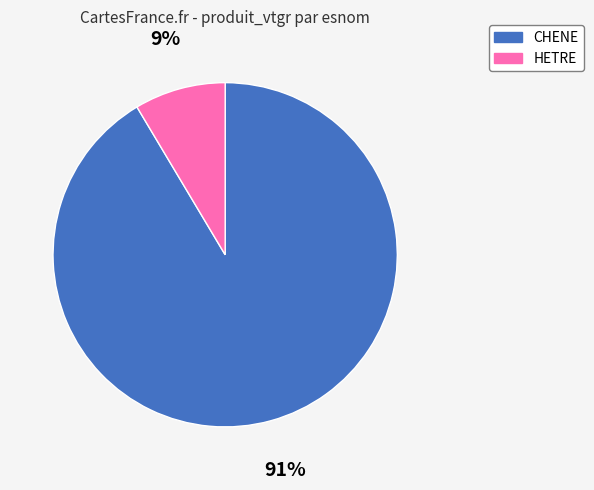

What percentage is the CHENE slice, to the nearest percent?

91%